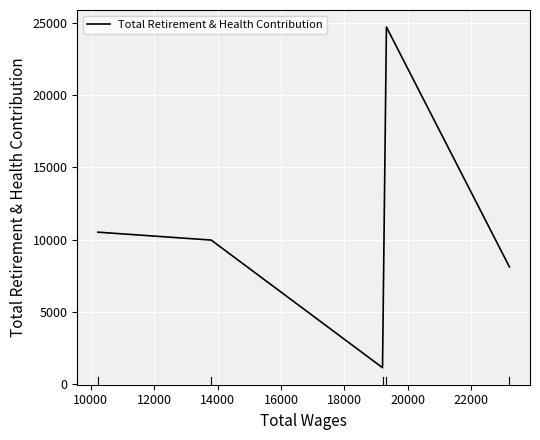

True or false: there are more than 0 points higher than both neighbors.

True